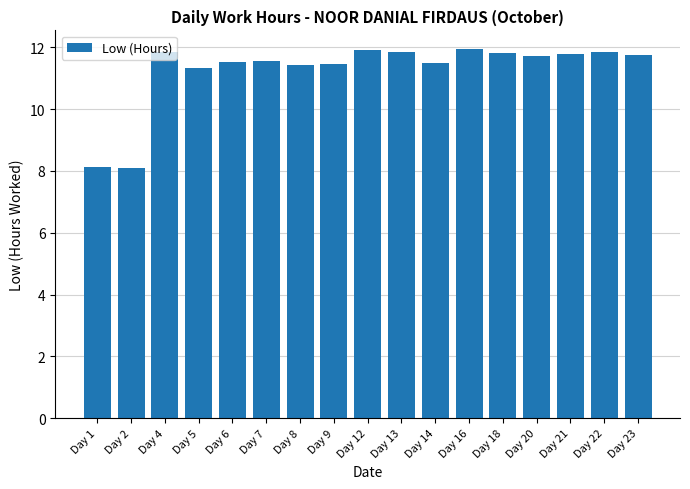

Approximately how many times larger is the value at Day 22 compared to Day 16?

1.0